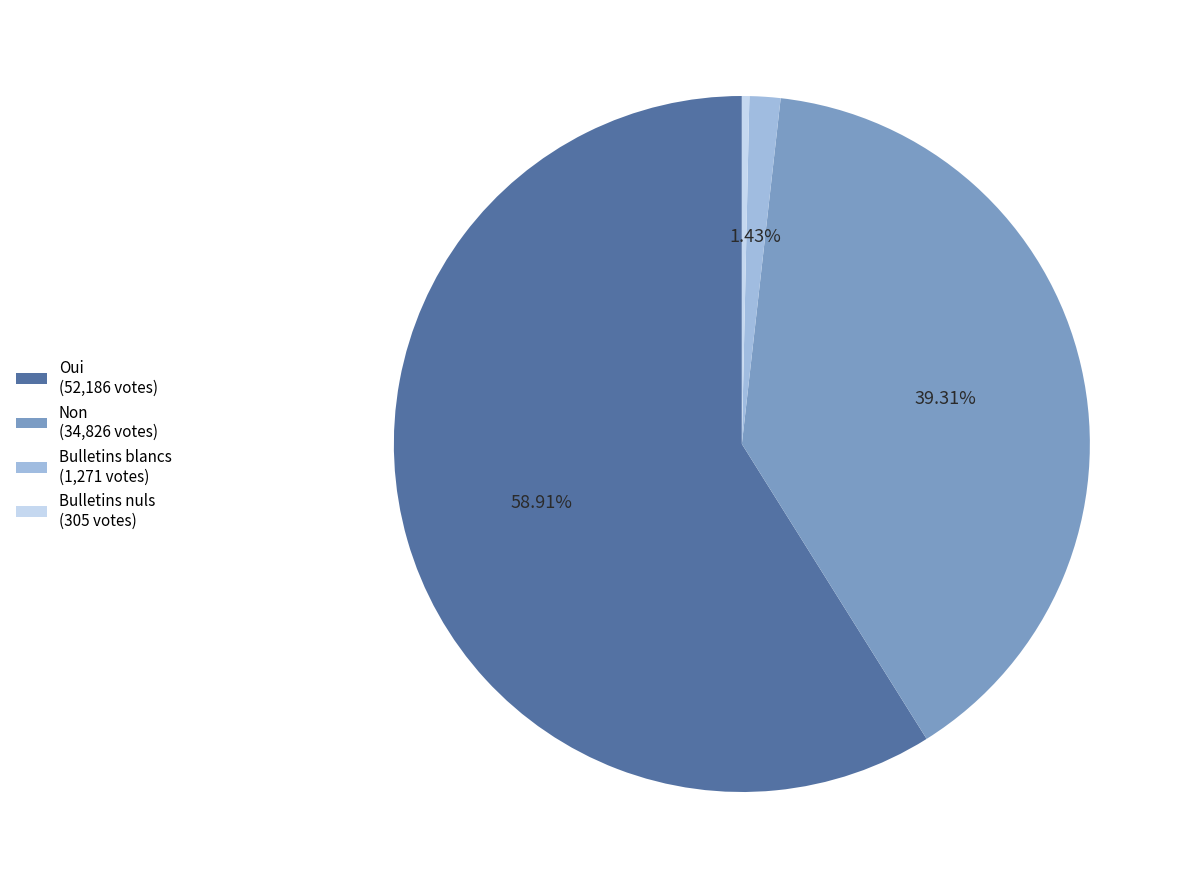

Does any single category account for the majority?

Yes